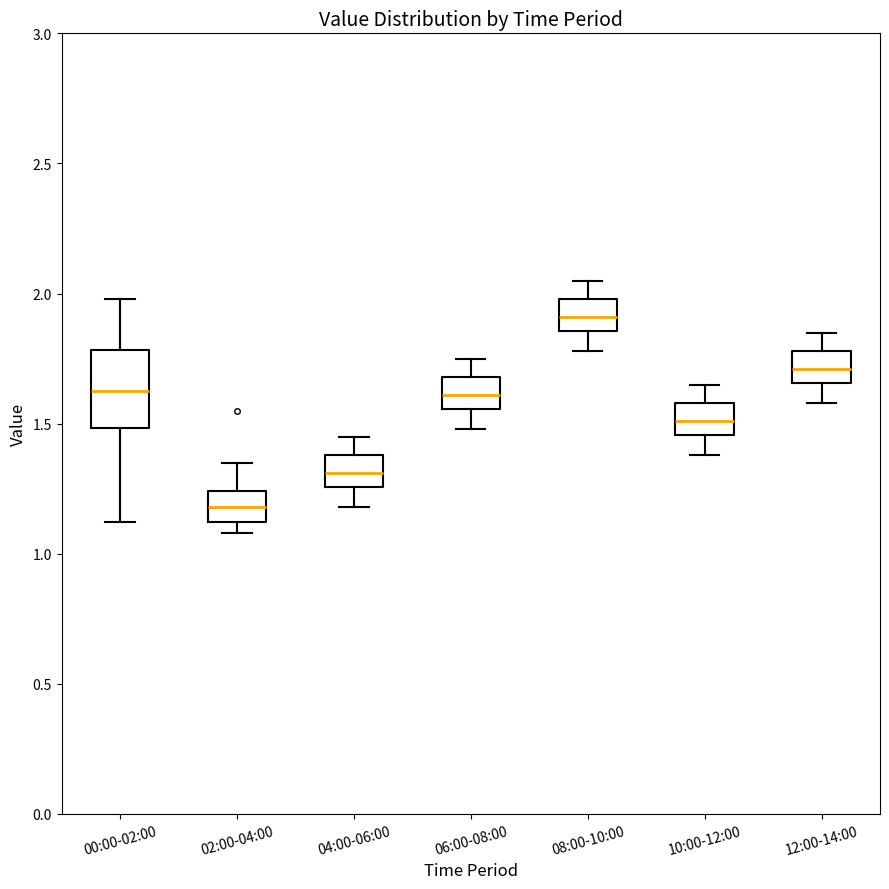

Which box is the tallest, from its lower edge to its upper edge?

00:00-02:00